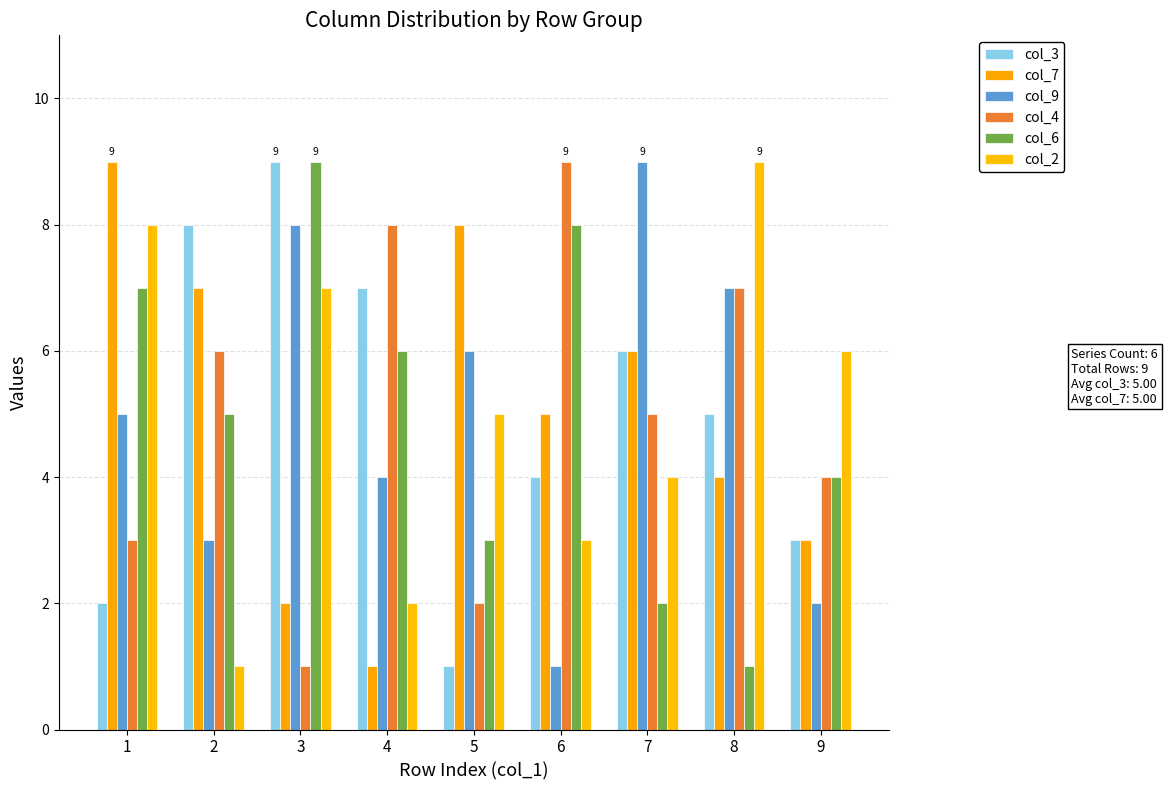

The col_2 series shows 1 at 2. True or false?

True